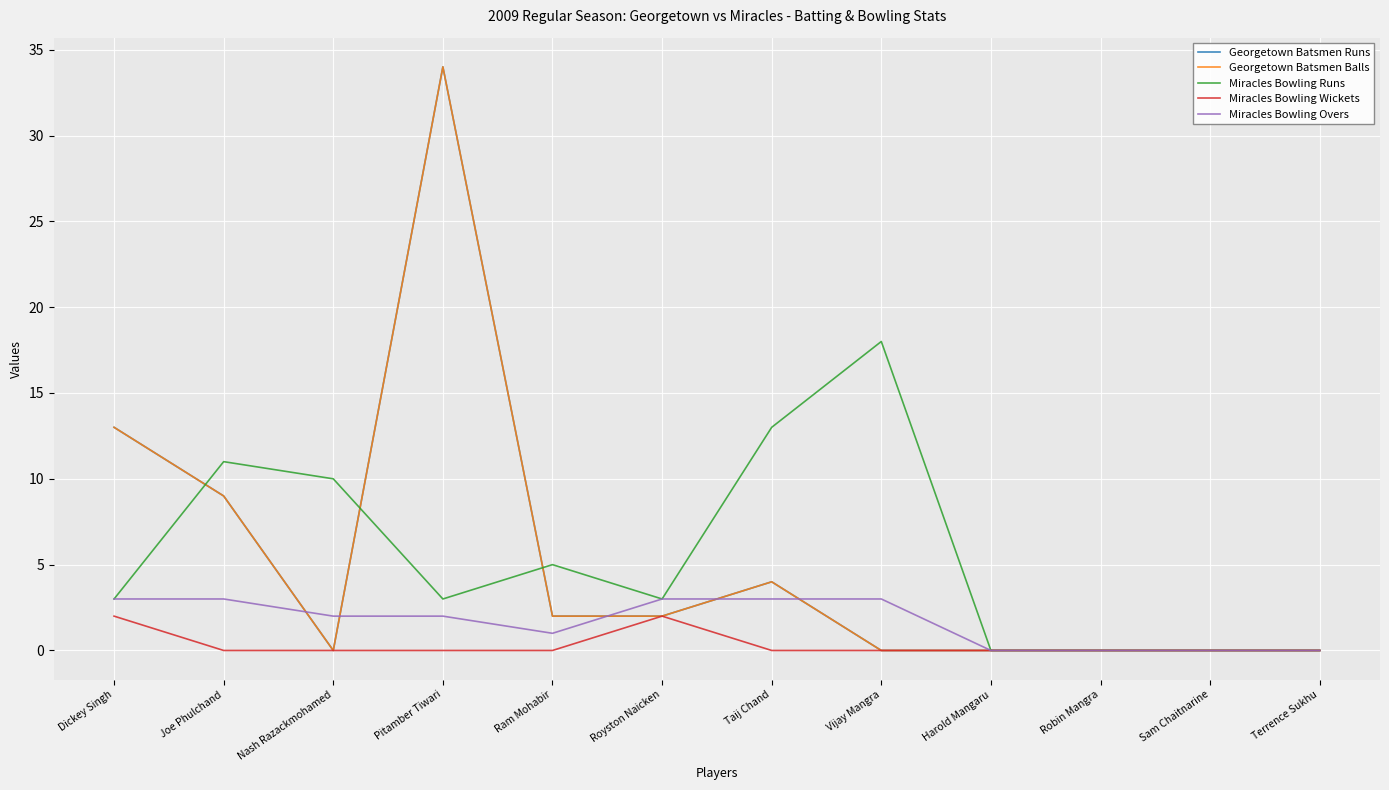

After their last crossing, which series has the higher values: Georgetown Batsmen Runs or Miracles Bowling Runs?

Miracles Bowling Runs